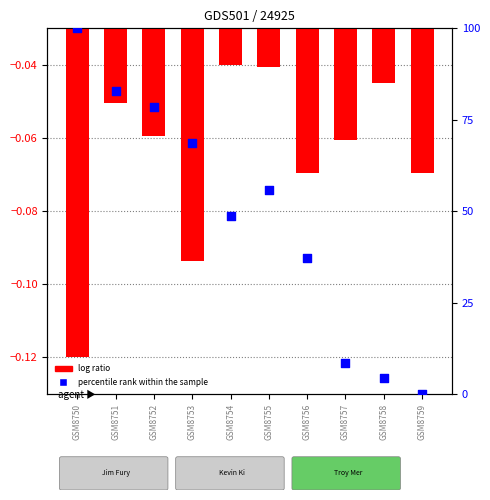

Which series reaches the minimum Y coordinate?

log ratio